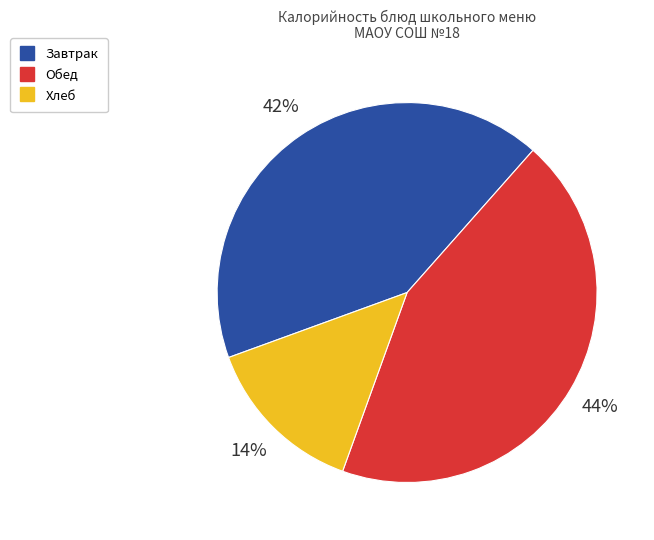

To the nearest percent, what is the average slice percentage?

33%